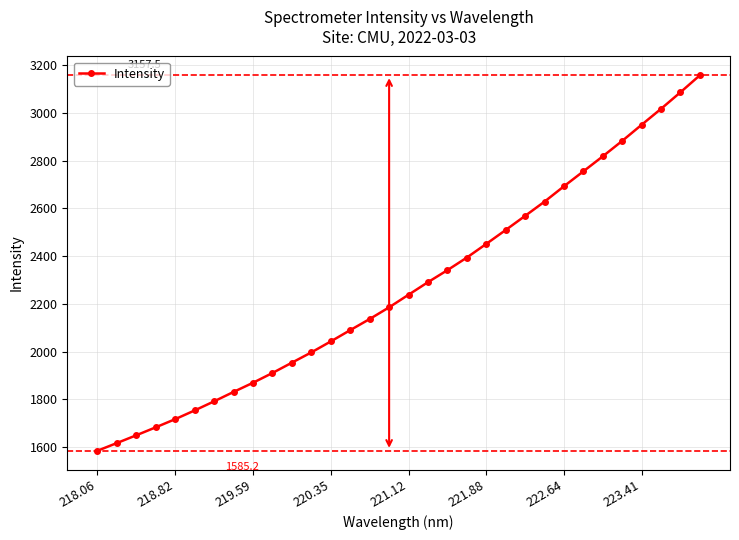

What is the greatest value displayed?

3157.5